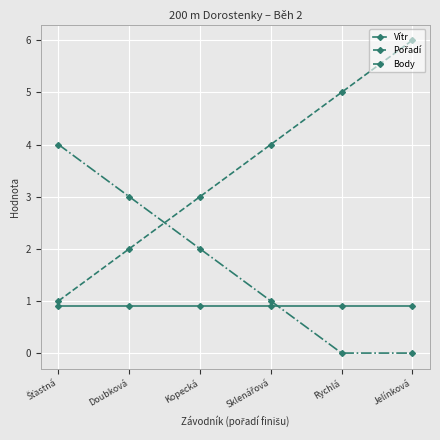

What is the average value of the Body series?

1.7